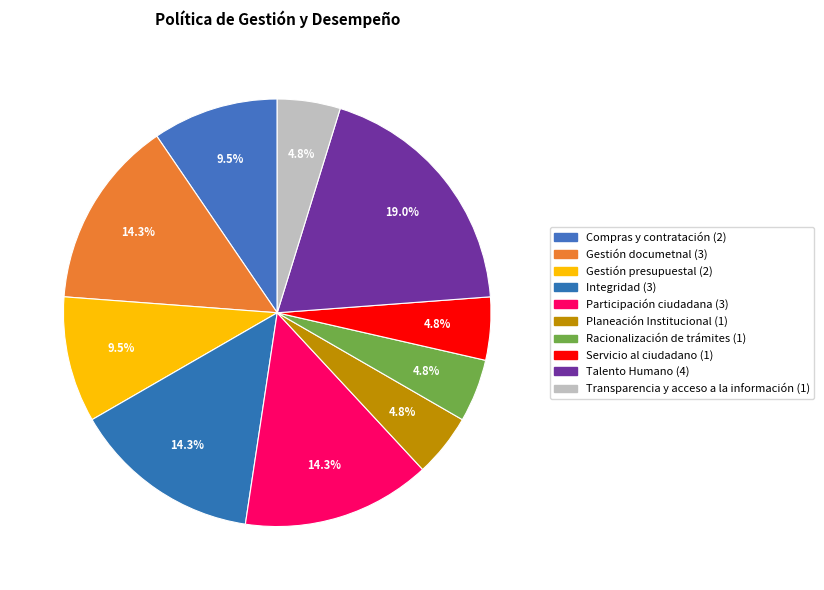

To the nearest percent, what is the combined percentage of Transparencia y acceso a la información and Planeación Institucional?

10%